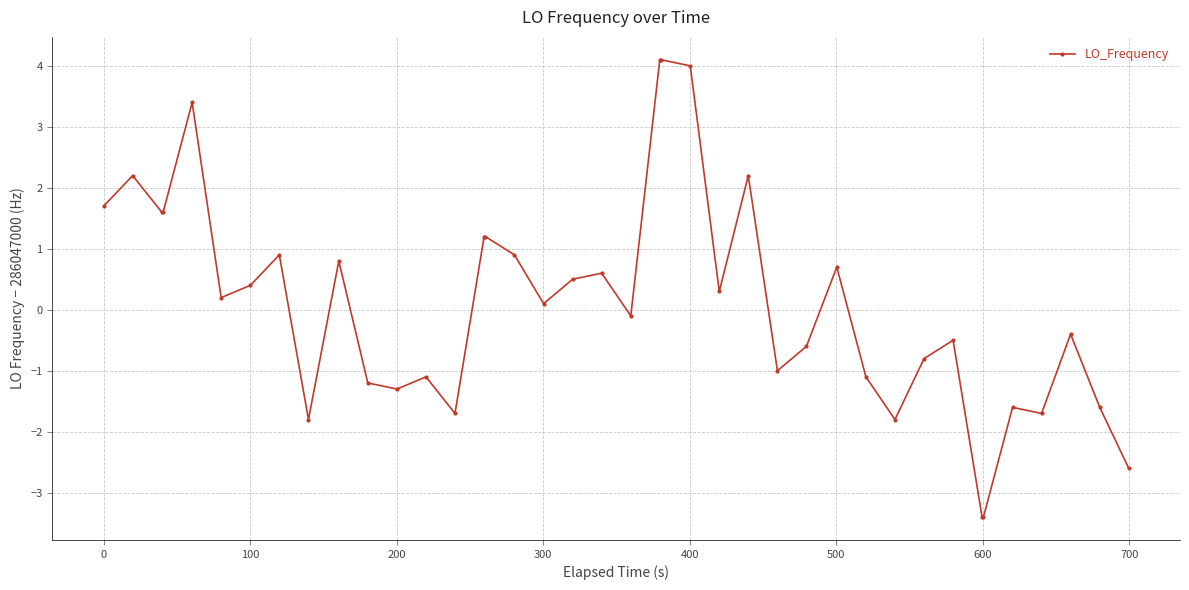

What is the value of the 22nd point from the left?

4.1